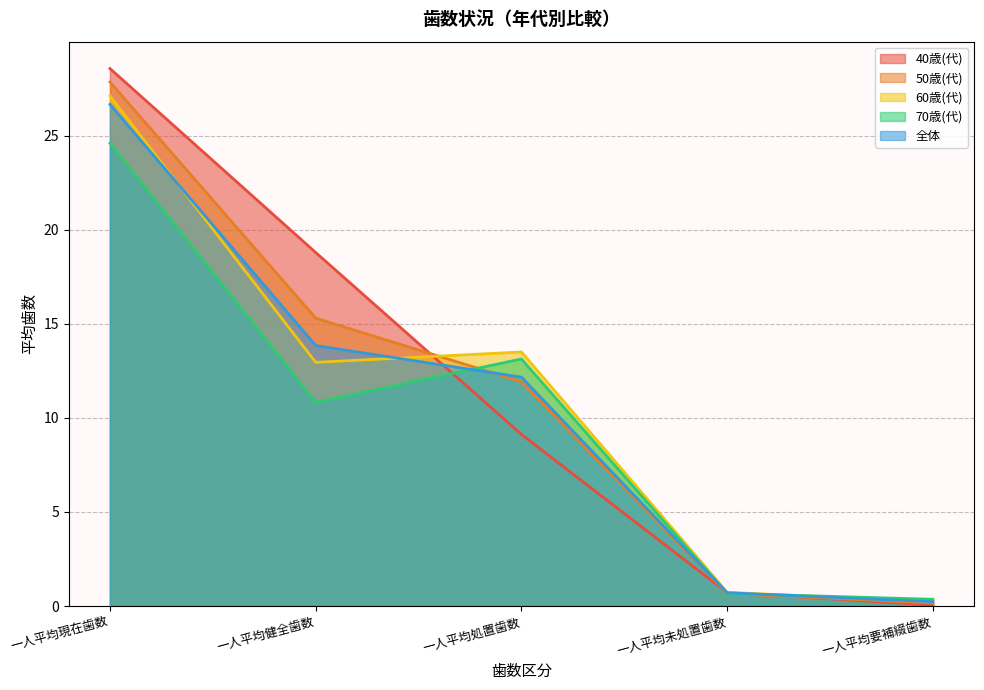

Does the chart display data point markers on the line(s)?

No